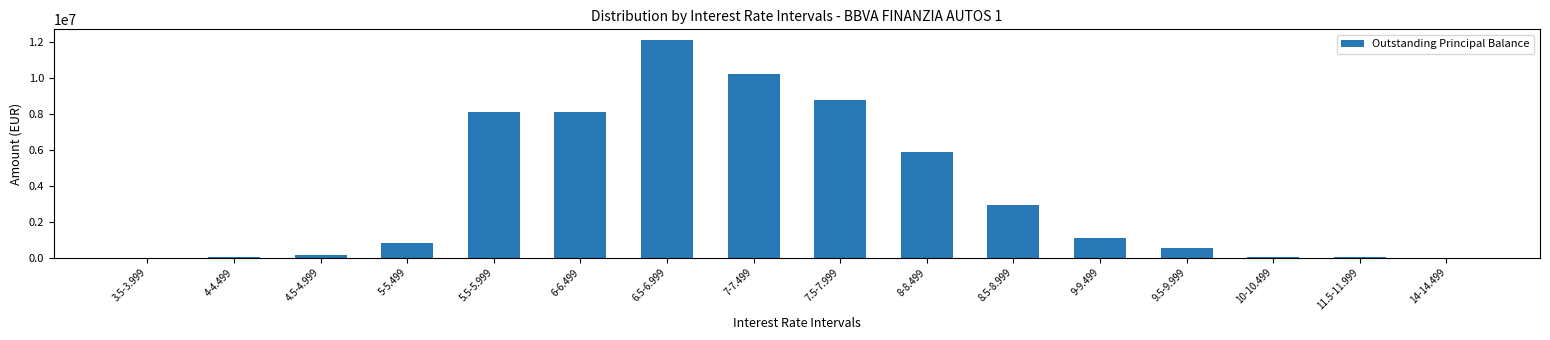

Is it true that the value at 8-8.499 is 4047324.9?

False